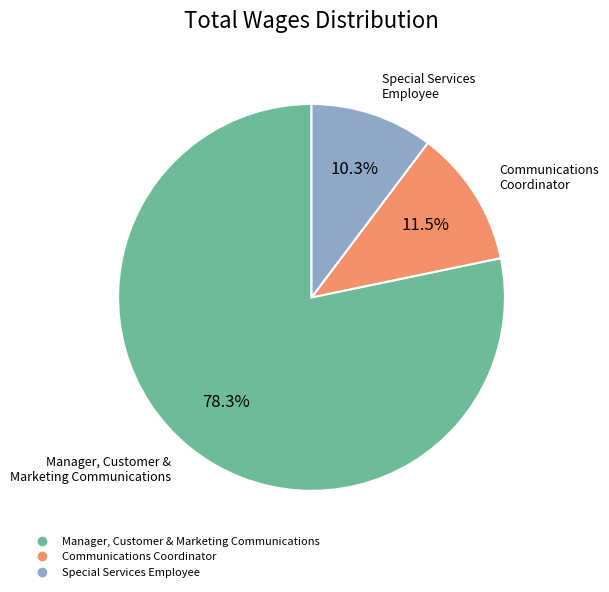

Which has a higher value, Special Services Employee or Communications Coordinator?

Communications Coordinator